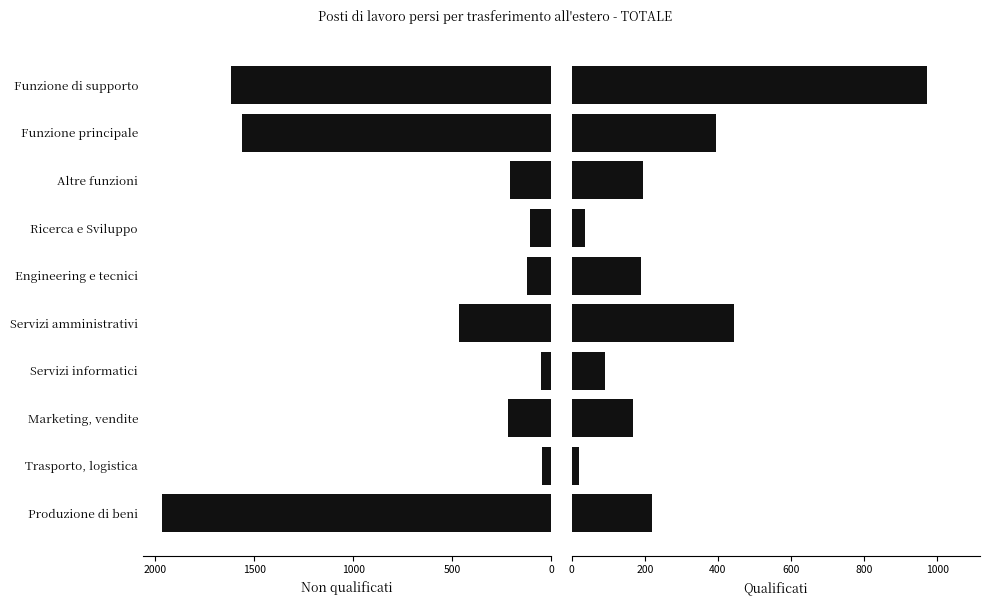

What is the value of the Qualificati bar at the 5th from the left?

444